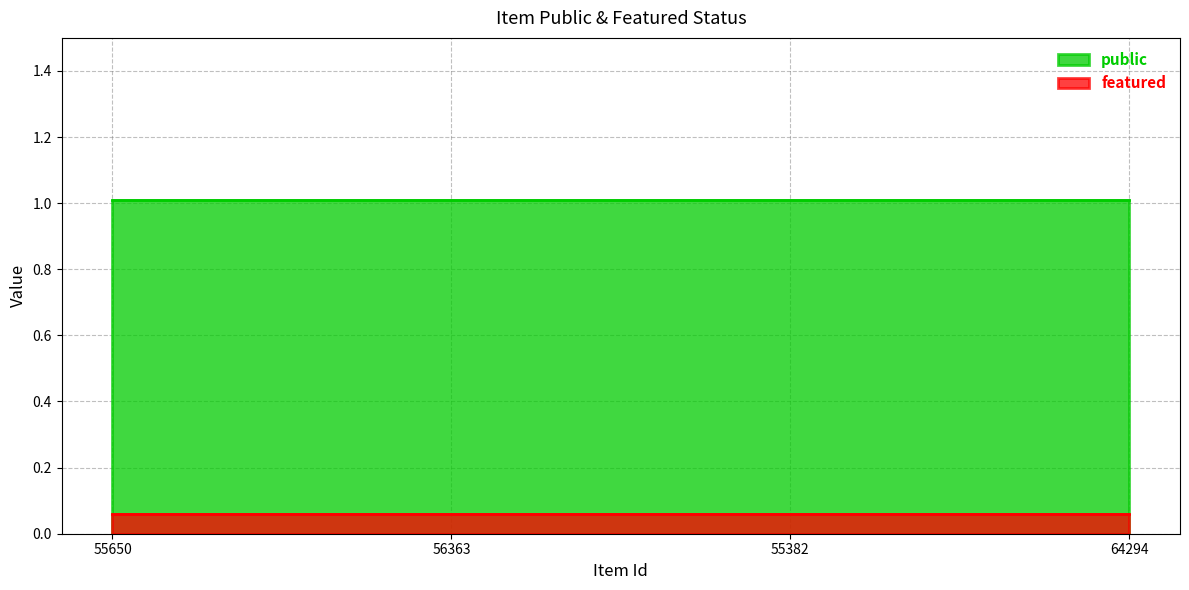

Rank the categories by featured value from lowest to highest.

55650, 56363, 55382, 64294